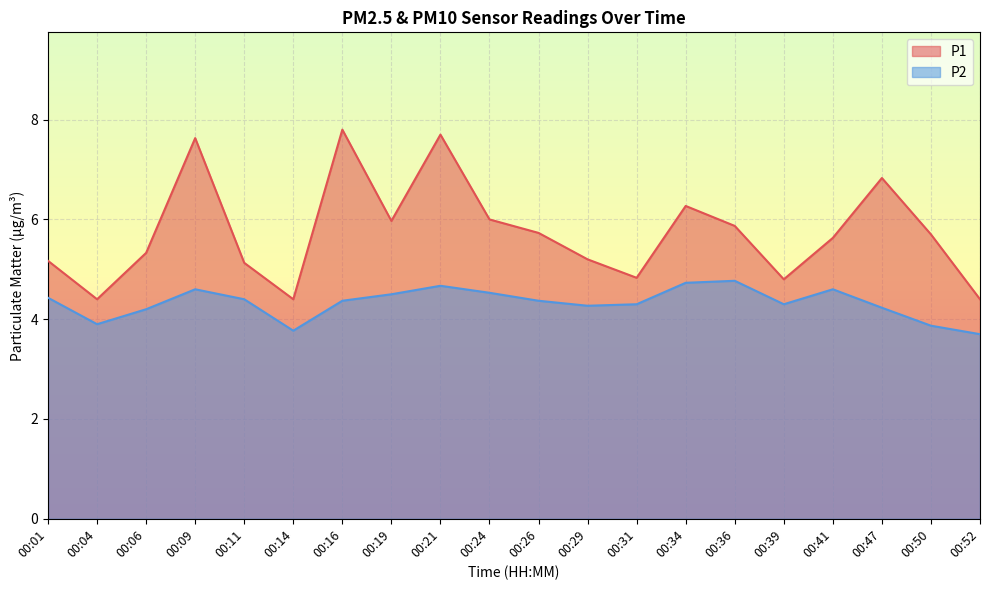

True or false: P2 and P1 cross at least once.

False